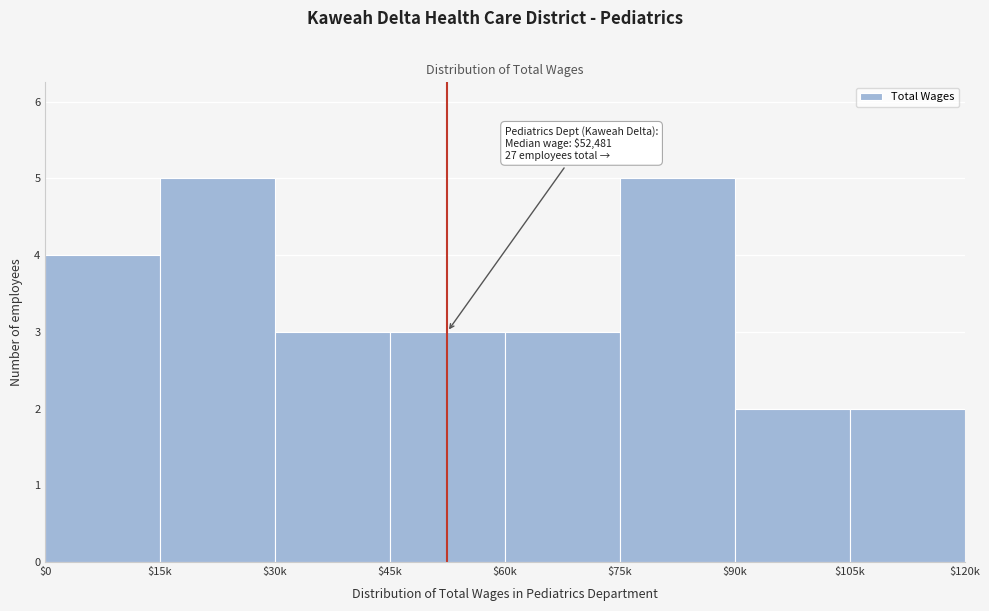

Reading left to right, list all the values displayed in this chart.

4	5	3	3	3	5	2	2